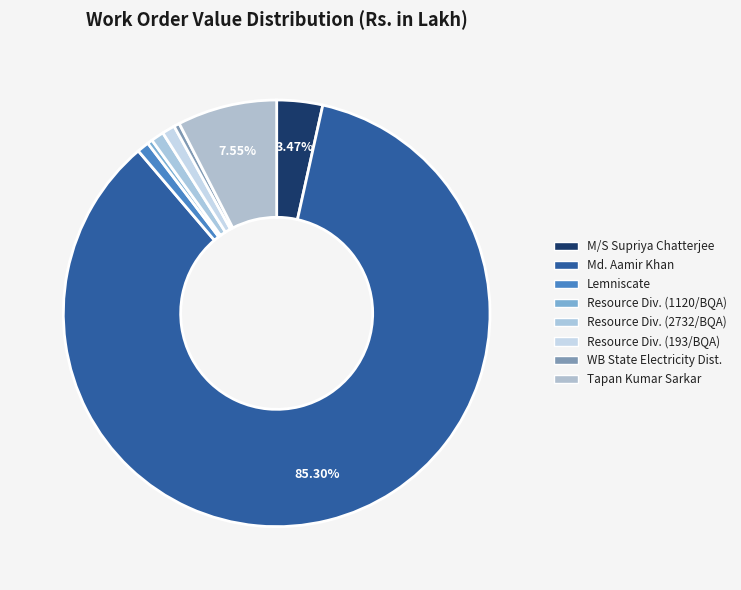

To the nearest percent, what is the difference between the largest and smallest slice percentages?

85%